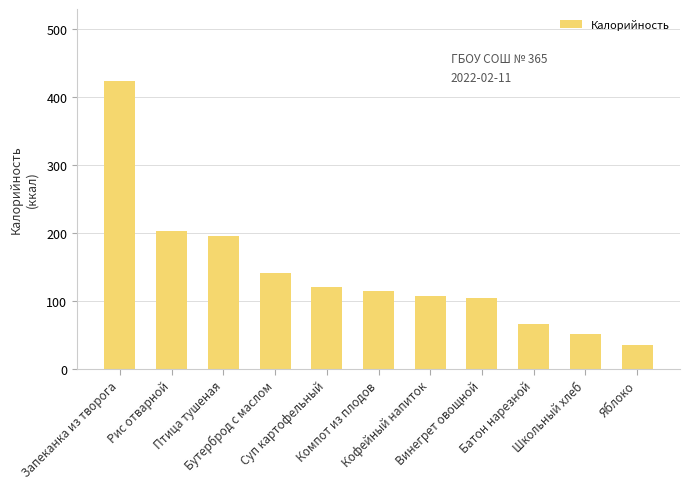

Which has a higher value, Запеканка из творога or Школьный хлеб?

Запеканка из творога